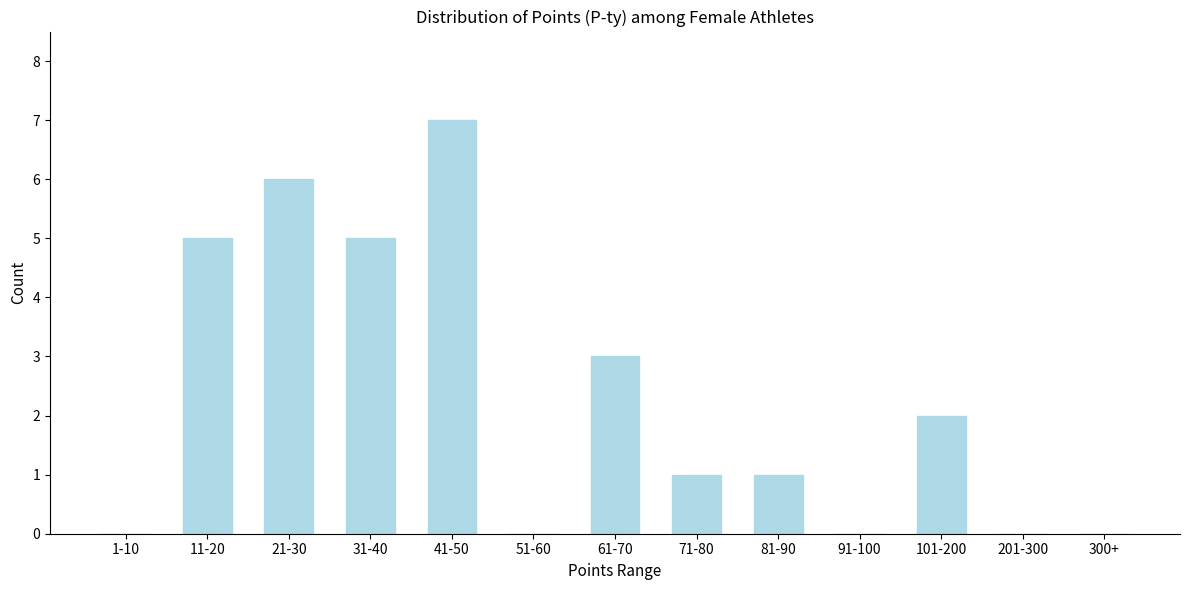

Reading left to right, extract all data points from this chart.

1-10=0	11-20=5	21-30=6	31-40=5	41-50=7	51-60=0	61-70=3	71-80=1	81-90=1	91-100=0	101-200=2	201-300=0	300+=0